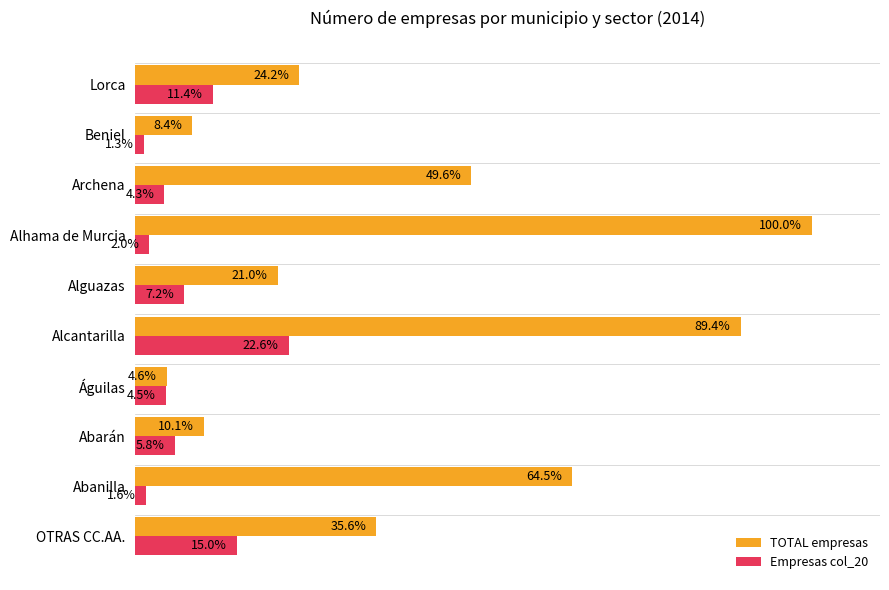

Which series has the largest range (max minus min)?

TOTAL empresas